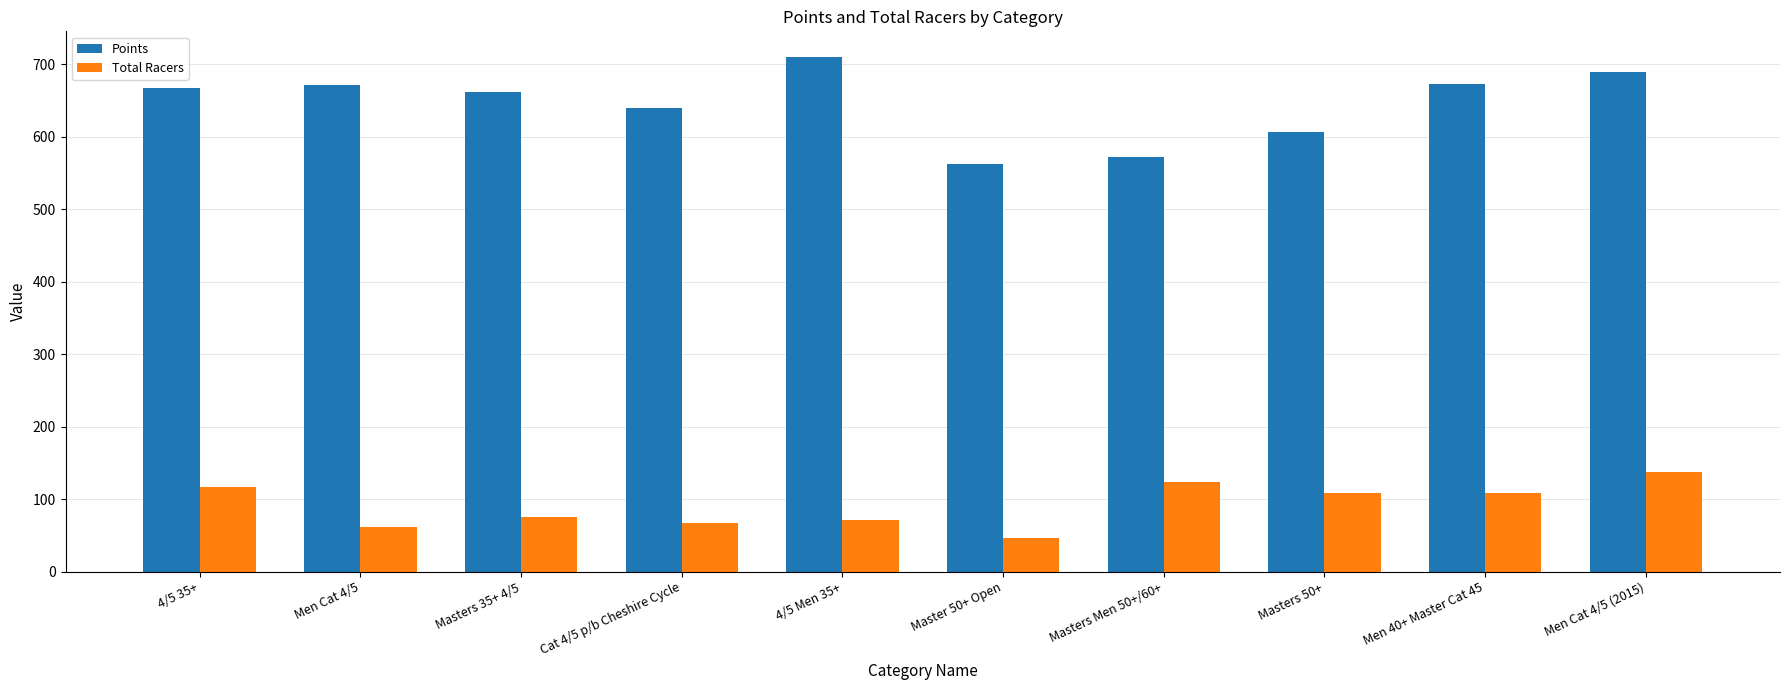

Which category has the highest value across all series?

4/5 Men 35+